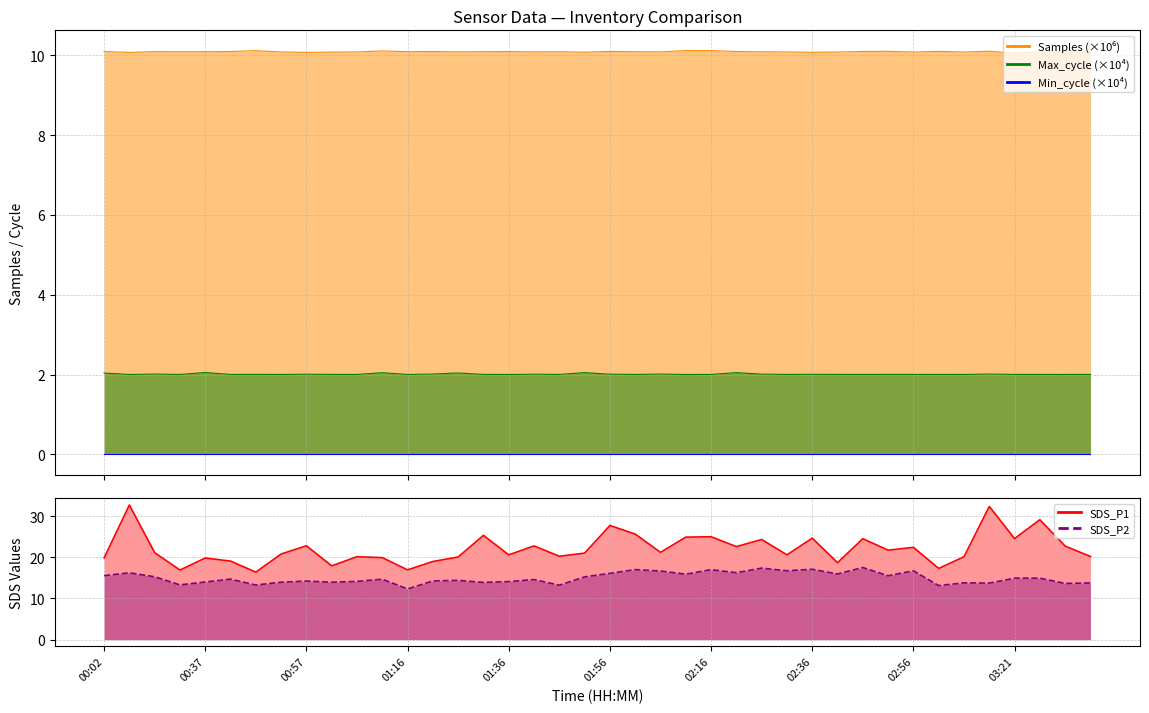

Which series changed the most between 00:52 and 01:36?

SDS_P1